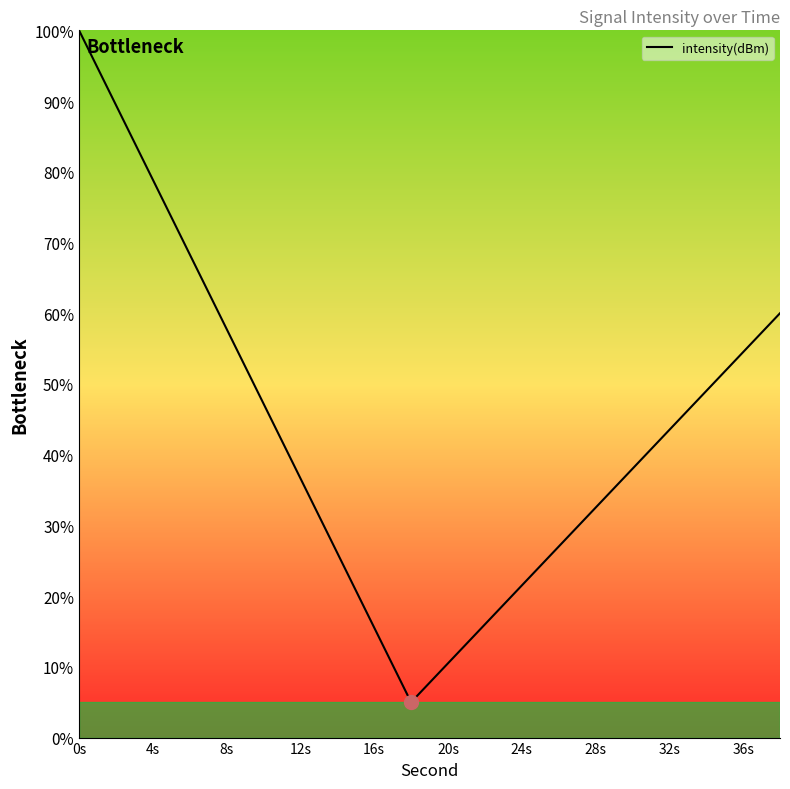

Which category has the highest value across all series?

0s